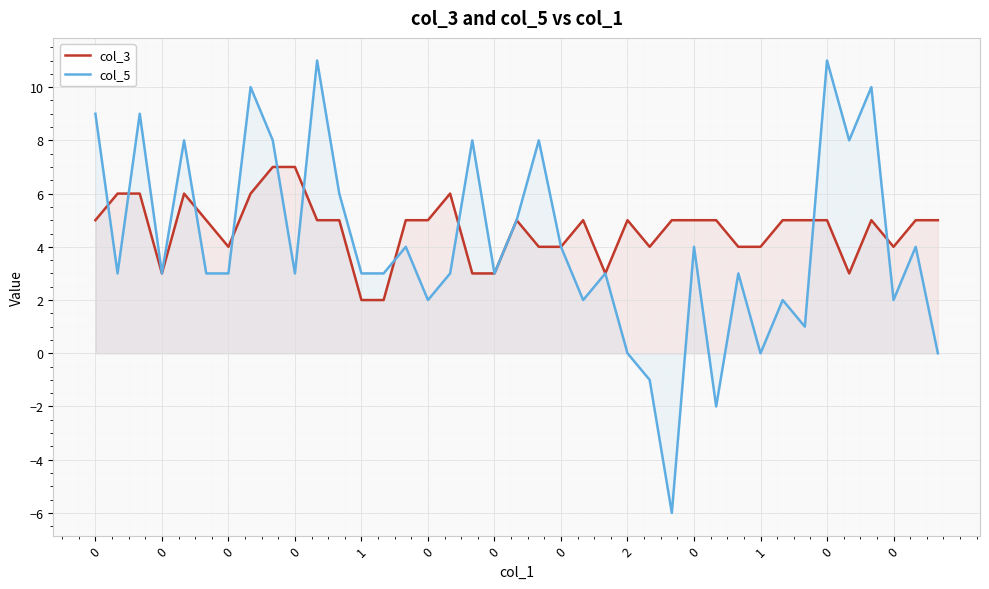

What is the average value of the col_5 series?

4